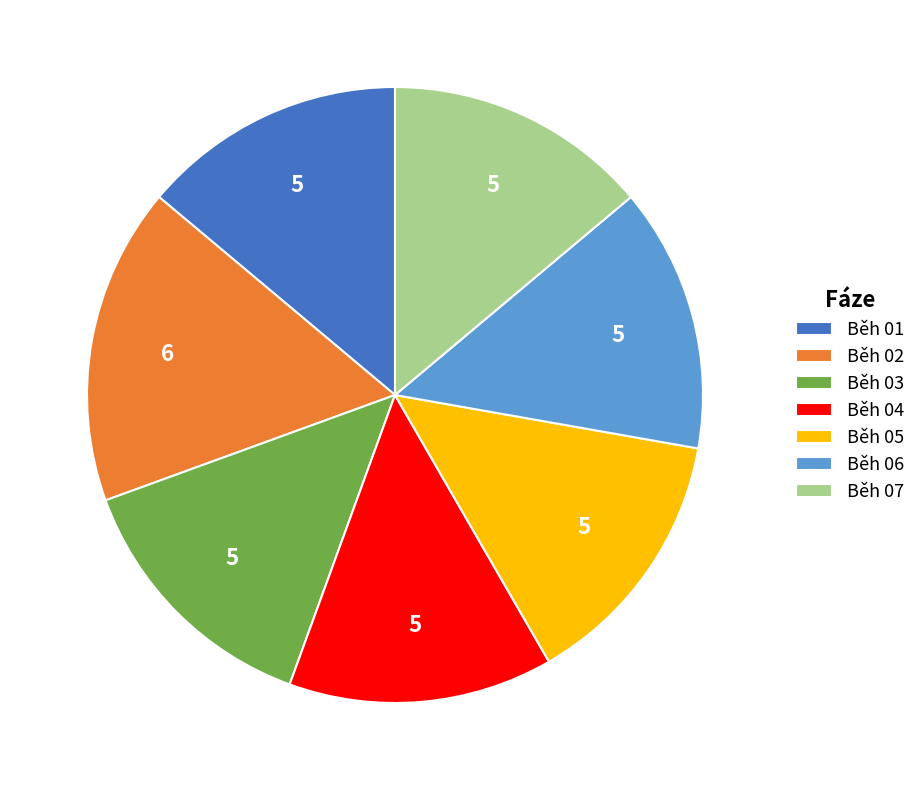

Is it true that Běh 02 is 17% of the pie?

True